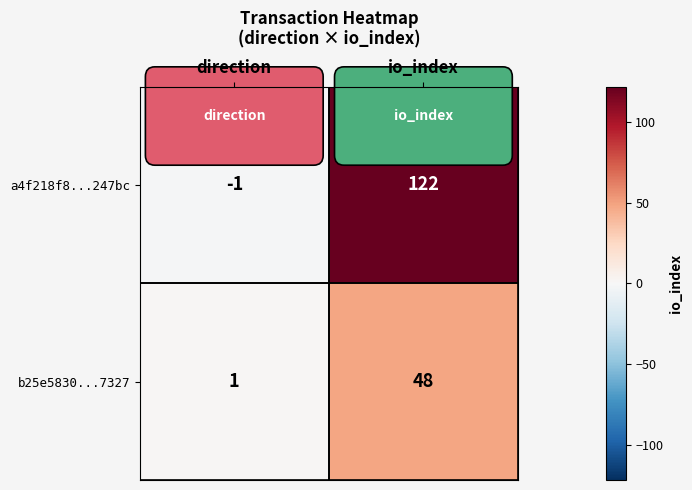

What value does the b25e5830...7327 series have at io_index, to the nearest 10?

50